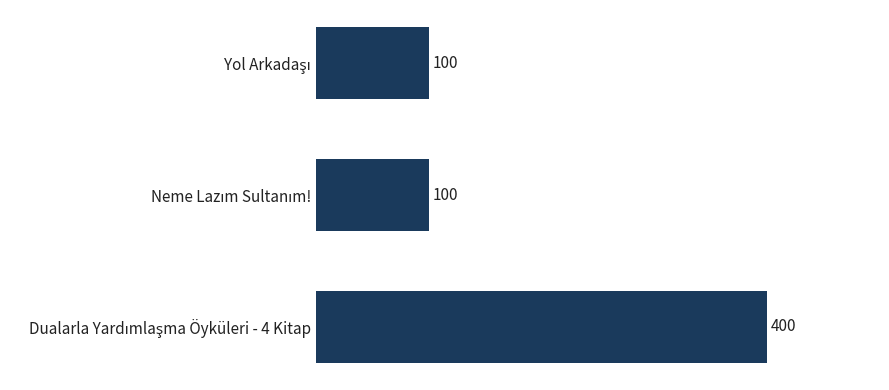

How many bars are there in total?

3